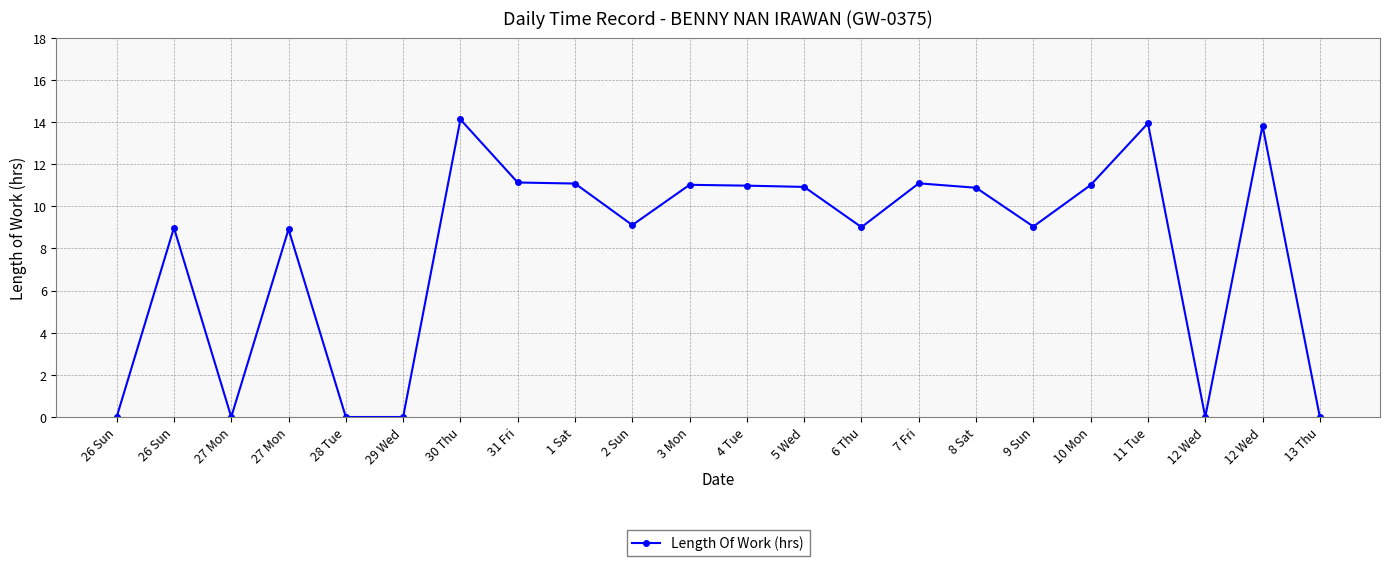

Is this an area chart (filled region under the line)?

No